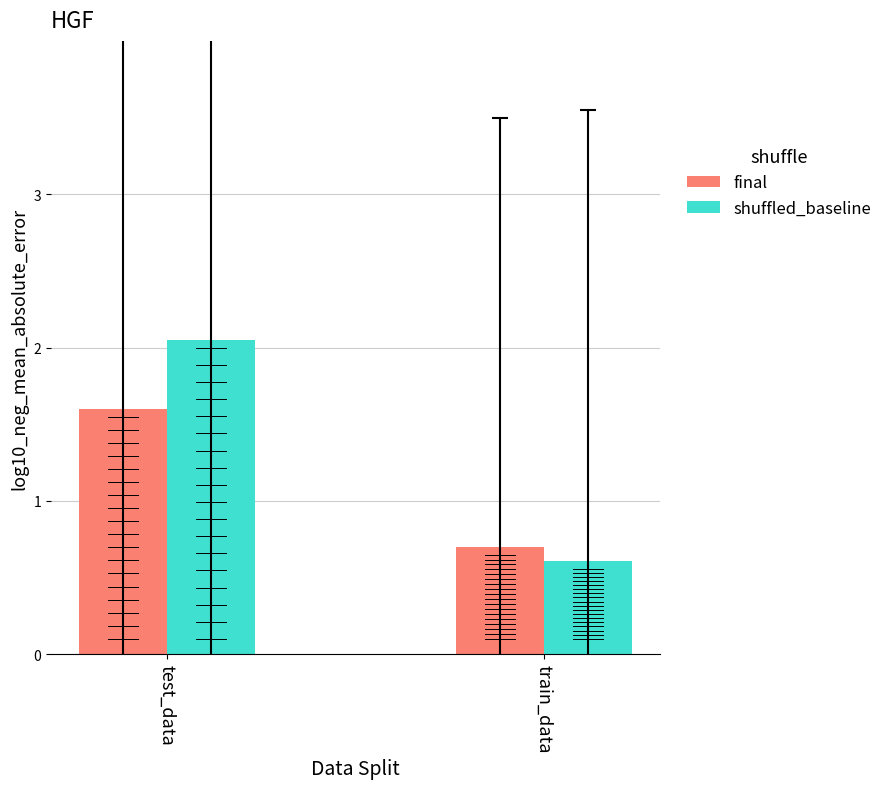

What is the difference between the shuffled_baseline values at test_data and train_data?

1.4